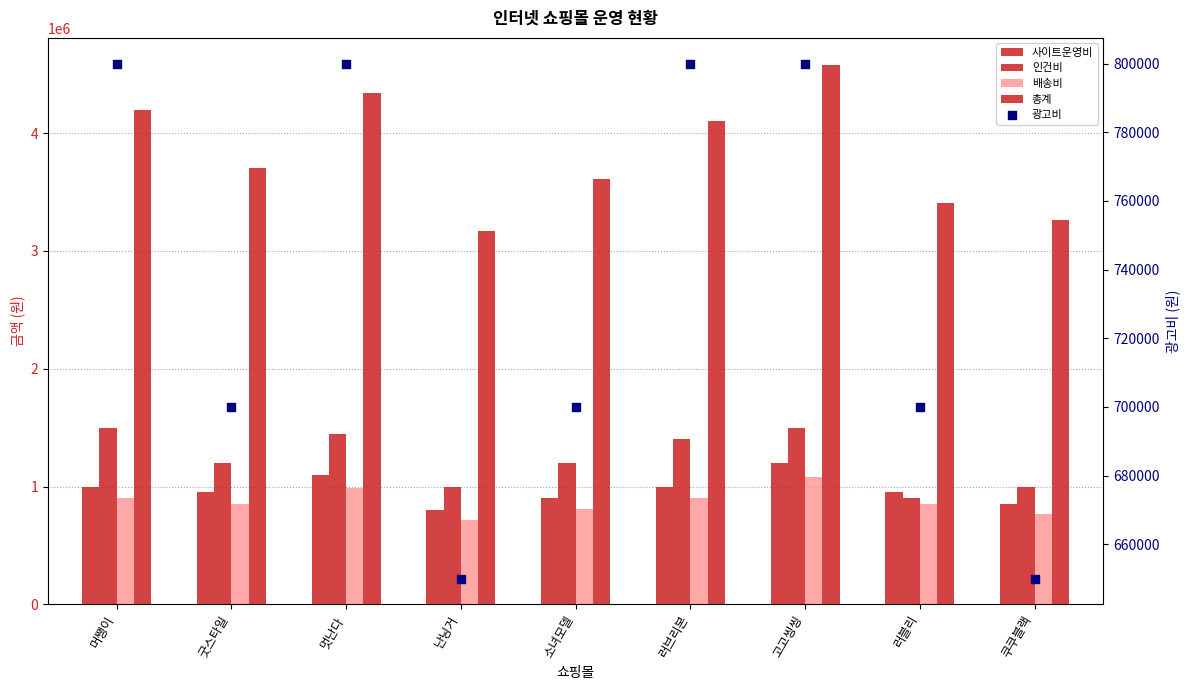

What are all the series names shown in the legend?

사이트운영비, 인건비, 배송비, 총계, 광고비